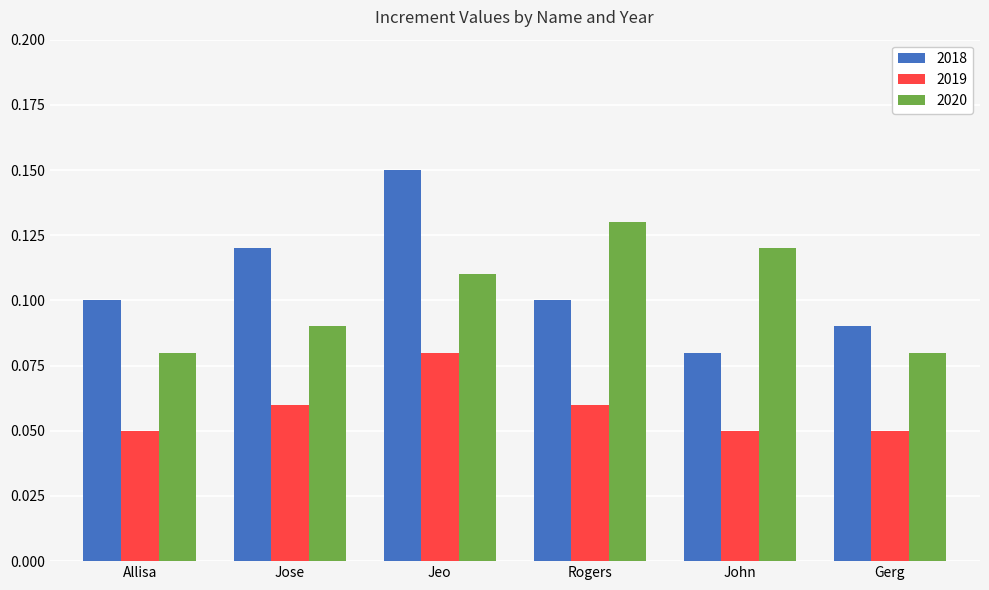

Which category has the highest value in the 2020 series?

Rogers